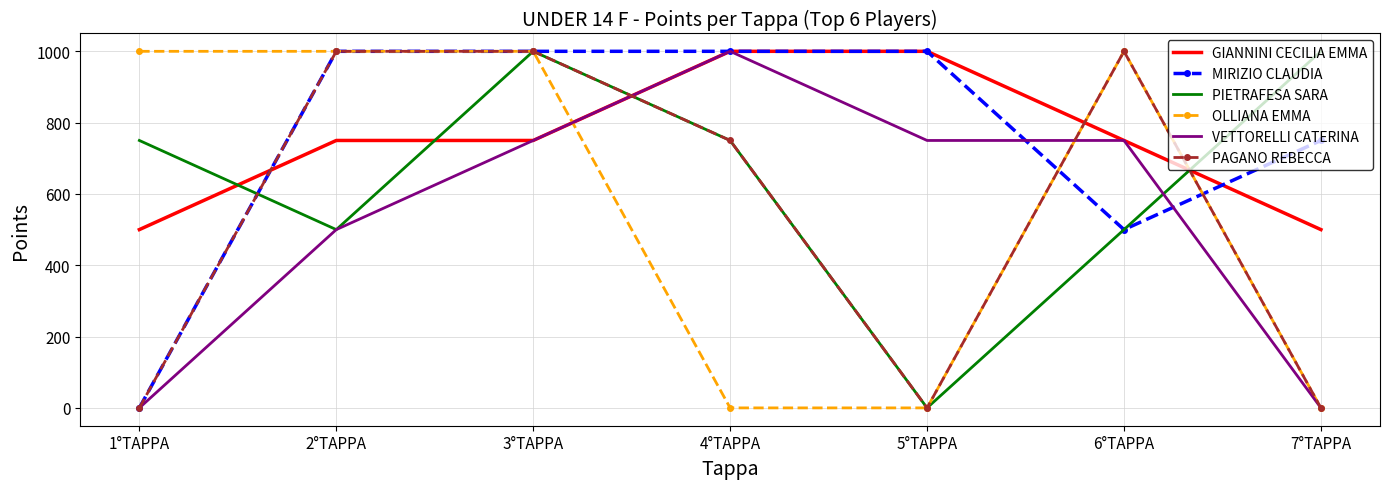

How many OLLIANA EMMA values are between 0 and 1000?

7